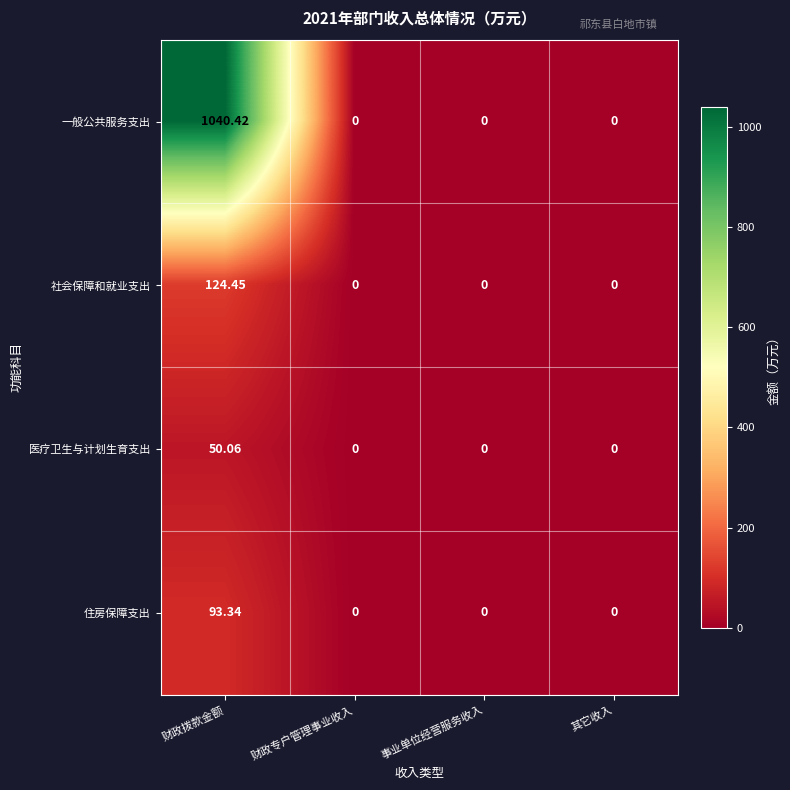

Which series has the largest range (max minus min)?

一般公共服务支出